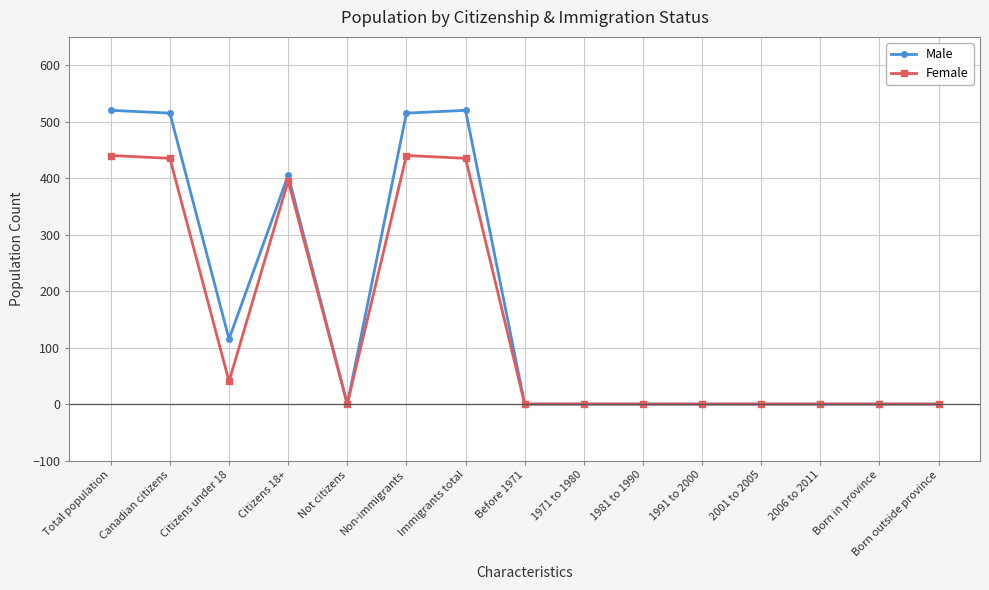

Is it true that Female equals 0 at Not citizens?

True